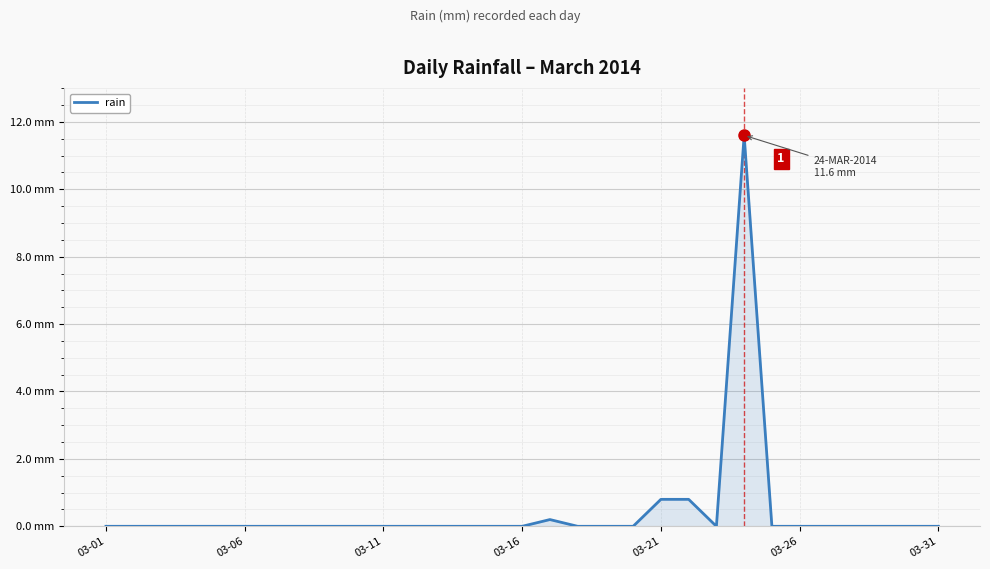

Does the chart have visible grid lines?

Yes